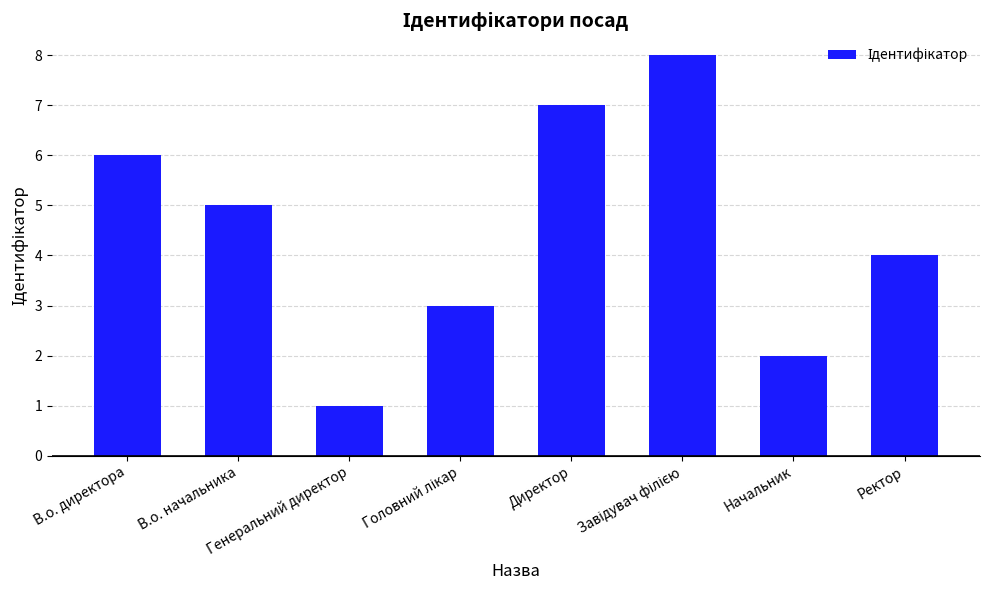

Between В.о. директора and Начальник, which is larger?

В.о. директора